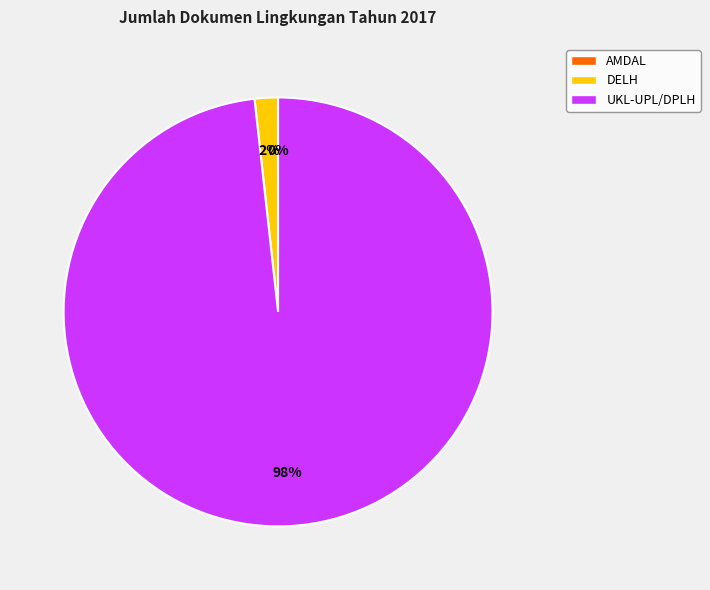

Do UKL-UPL/DPLH and AMDAL together represent more than half of the pie?

Yes